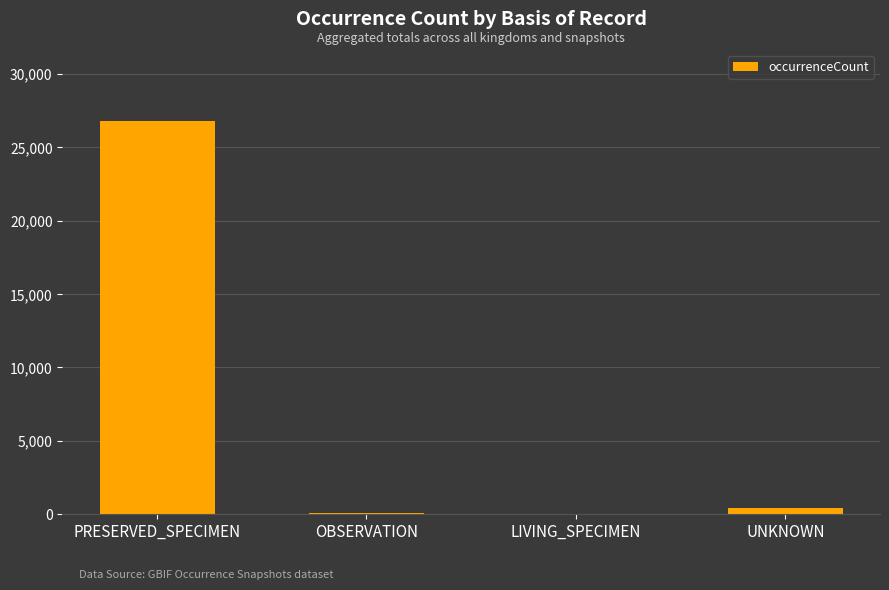

Does the chart contain stacked bars?

No